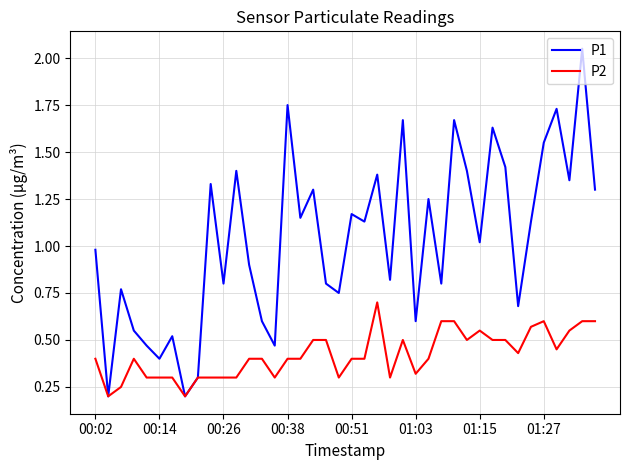

At how many categories does at least one series exceed 0?

40